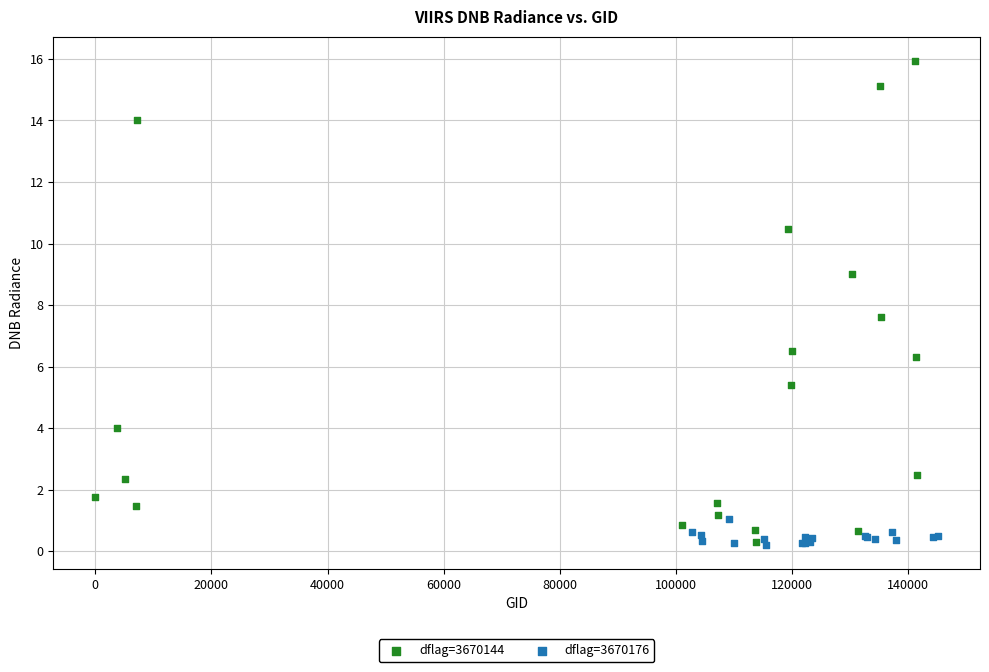

Which series has the widest spread of Y values?

dflag=3670144